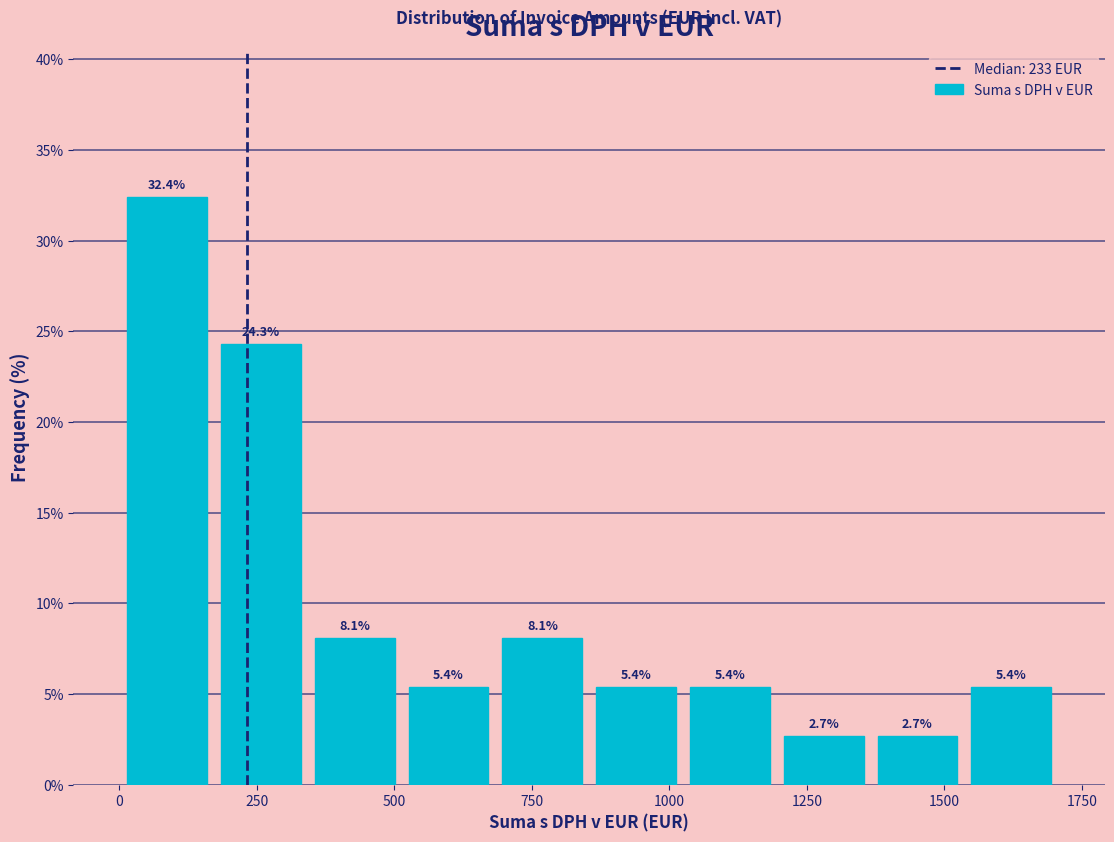

Around what value on the x-axis is the tallest bar? Give the approximate position of its centre, as read against the axis.

100